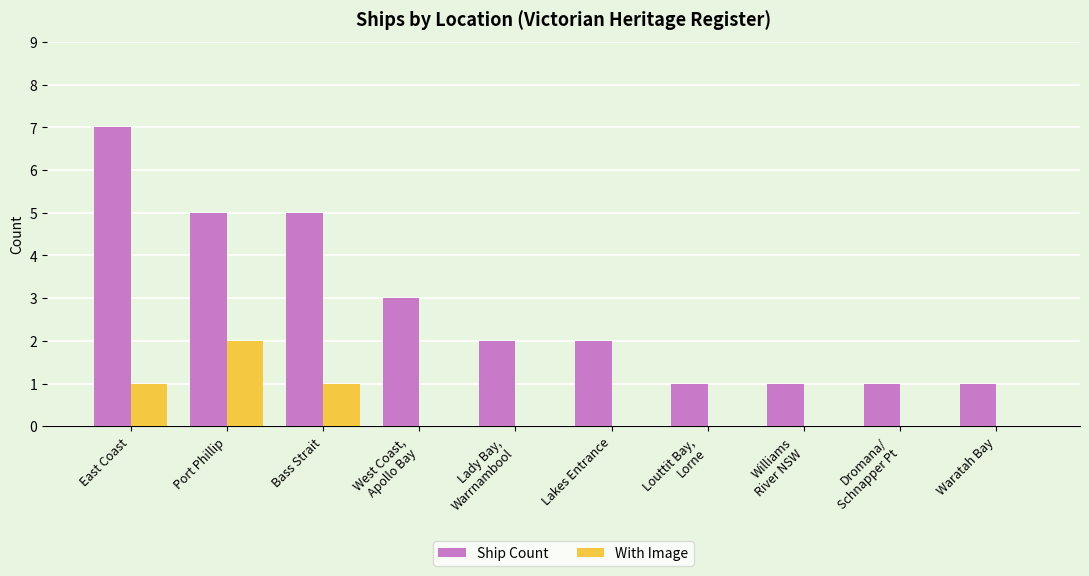

The value of Ship Count at Port Phillip is 5. True or false?

True